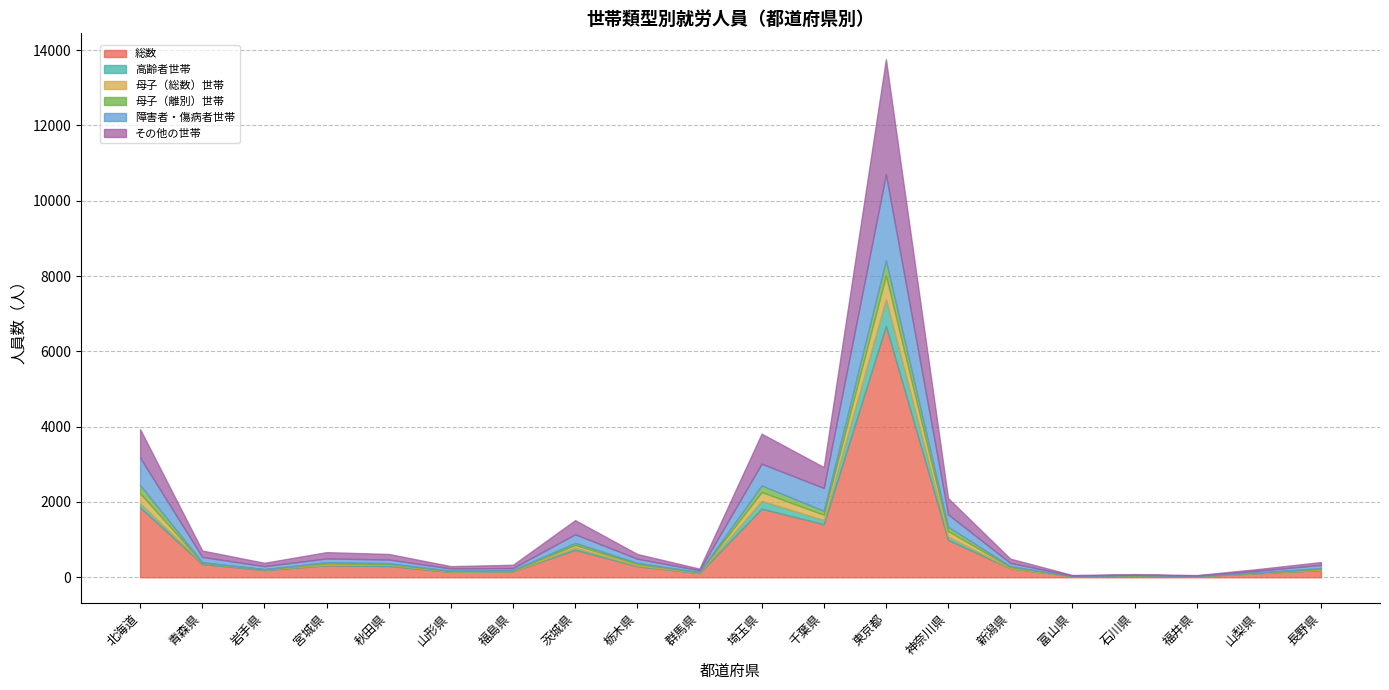

Reading right to left, transcribe all the data shown in this chart.

総数: 193	108	29	41	29	237	994	6677	1411	1820	112	293	730	159	143	300	318	191	352	1857
高齢者世帯: 9	11	2	8	3	8	87	704	110	208	9	22	55	6	11	32	16	20	33	106
母子（総数）世帯: 23	7	1	3	2	28	147	634	141	236	11	38	71	16	11	23	36	3	7	267
母子（離別）世帯: 18	5	0	3	2	21	114	402	104	173	6	32	57	14	9	19	31	2	6	220
障害者・傷病者世帯: 86	46	14	14	9	87	330	2283	605	579	49	108	229	50	60	98	99	80	142	729
その他の世帯: 75	44	12	16	15	114	430	3056	555	797	43	125	375	87	61	147	167	88	170	755